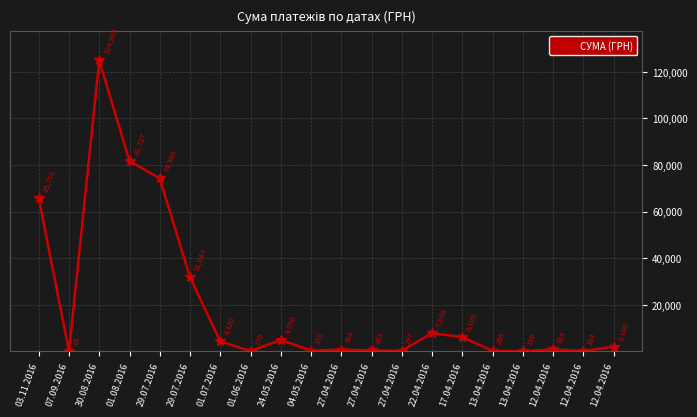

How many categories are shown in the chart?

20